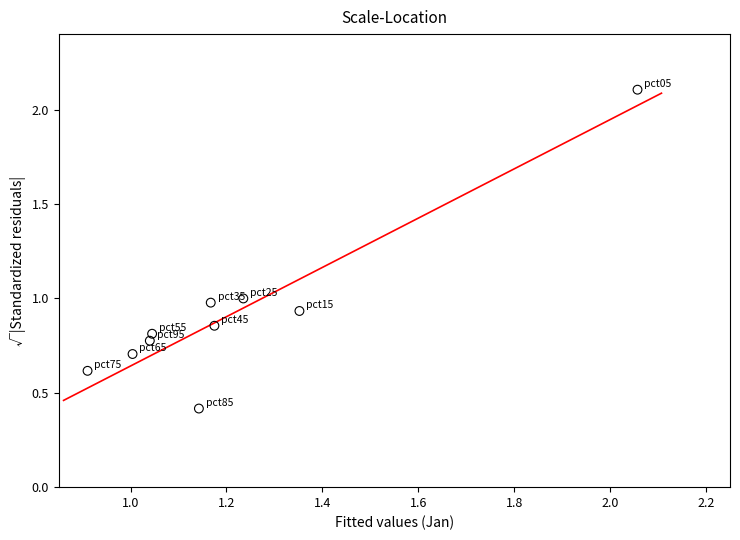

What is the range of X values (max minus min)?

1.1